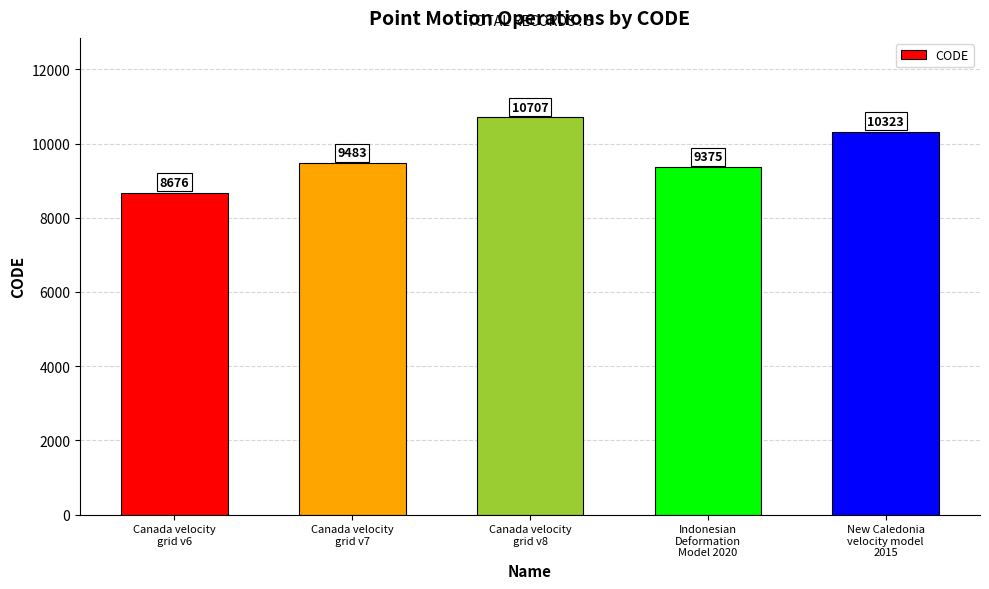

Reading right to left, extract all data points from this chart.

New Caledonia
velocity model
2015=10323	Indonesian
Deformation
Model 2020=9375	Canada velocity
grid v8=10707	Canada velocity
grid v7=9483	Canada velocity
grid v6=8676